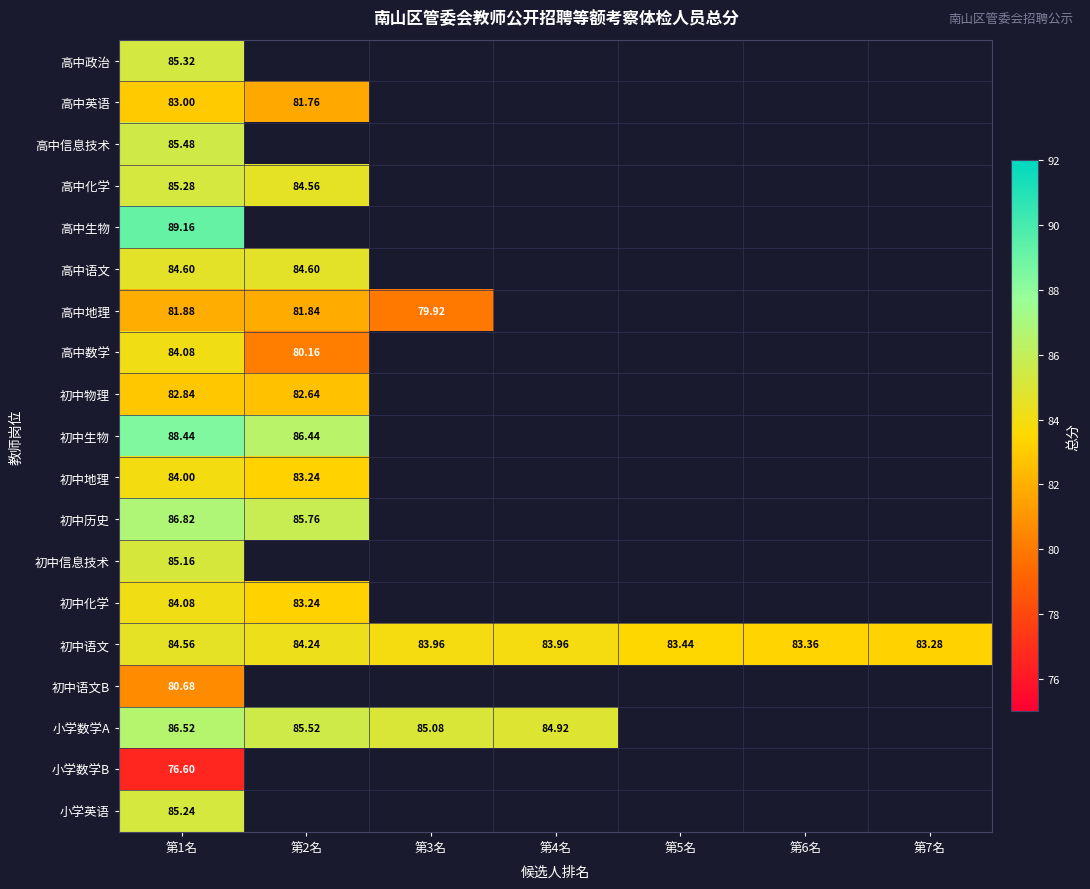

How many categories are shown in the chart?

7